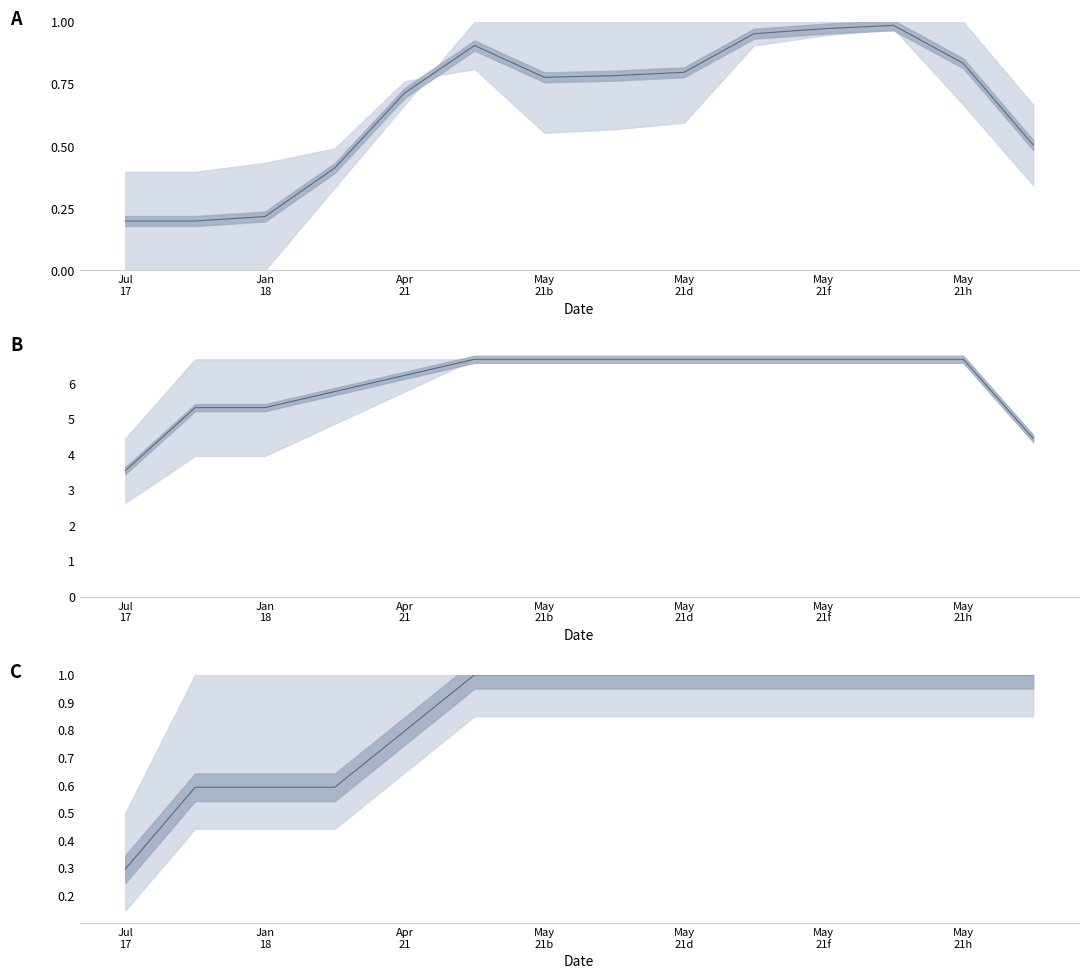

Reading left to right, transcribe all the data shown in this chart.

0.3	0.6	0.6	0.6	0.8	1.0	1.0	1.0	1.0	1.0	1.0	1.0	1.0	1.0